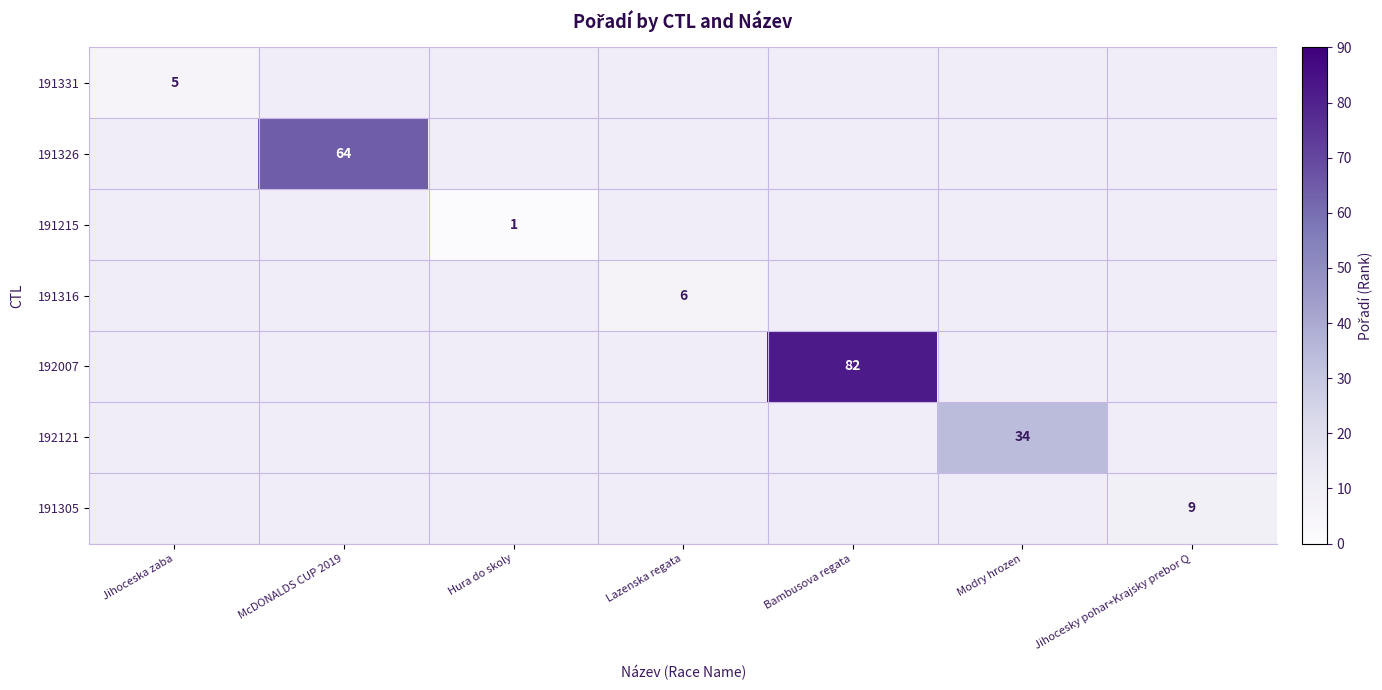

The value of 191316 at Lazenska regata is 10. True or false?

False